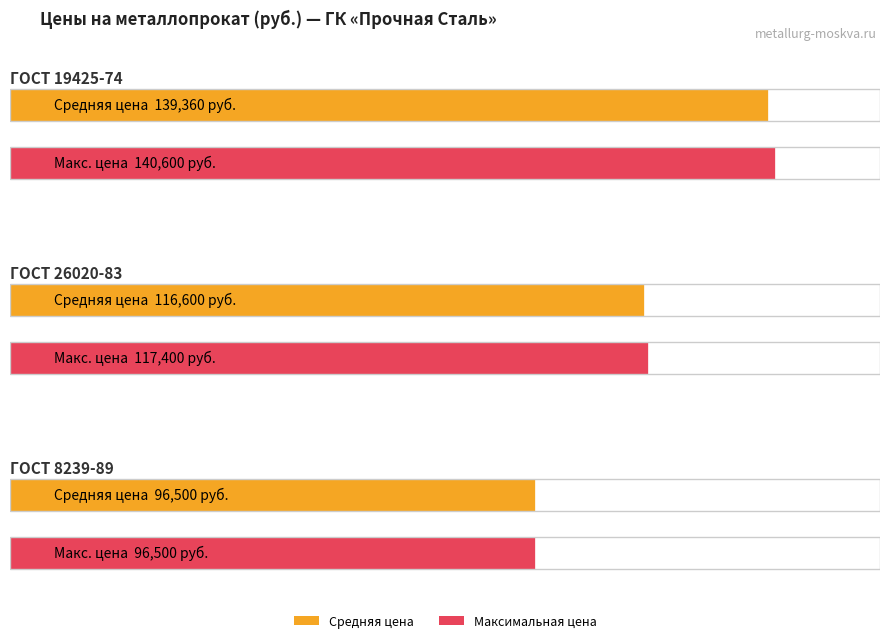

Are the bars horizontal?

Yes